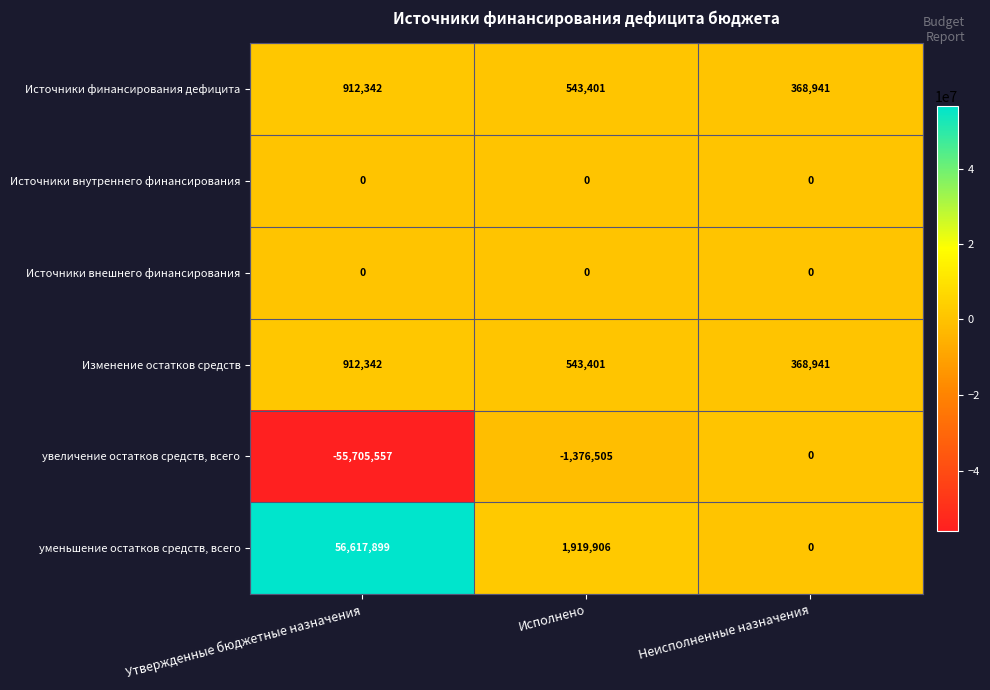

The value of увеличение остатков средств, всего at Утвержденные бюджетные назначения is -88340705. True or false?

False